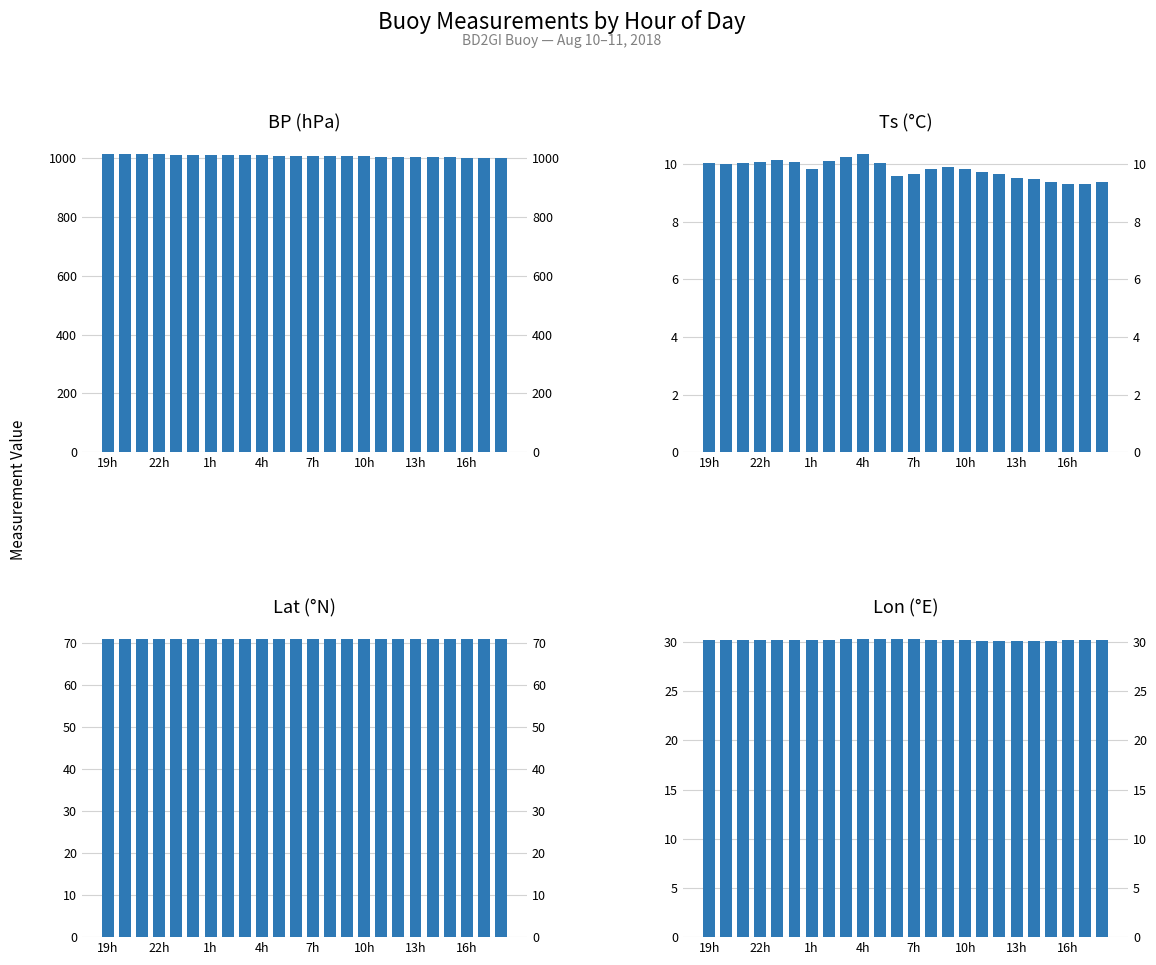

What is the sum of the Lon values at 19h and 14?

60.4